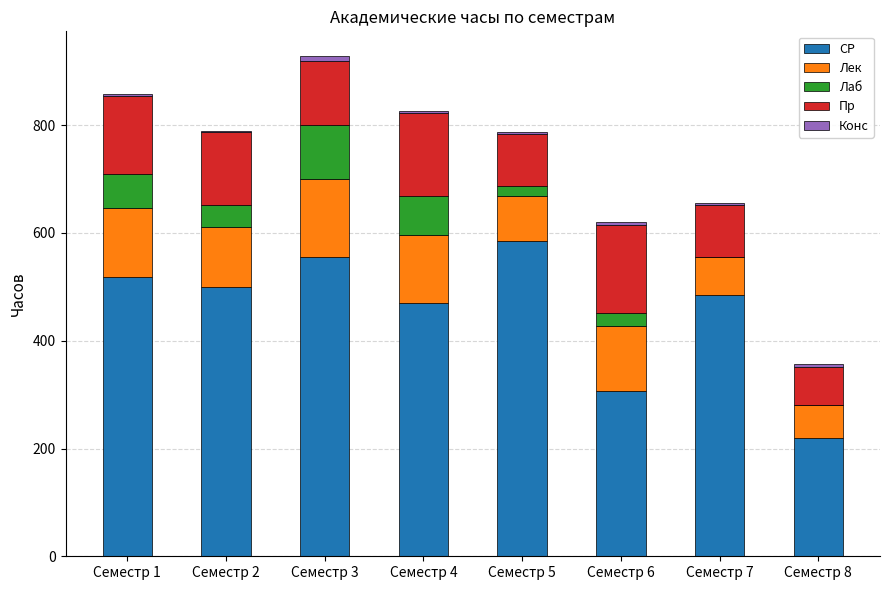

The value of СР at Семестр 2 is 818.5. True or false?

False